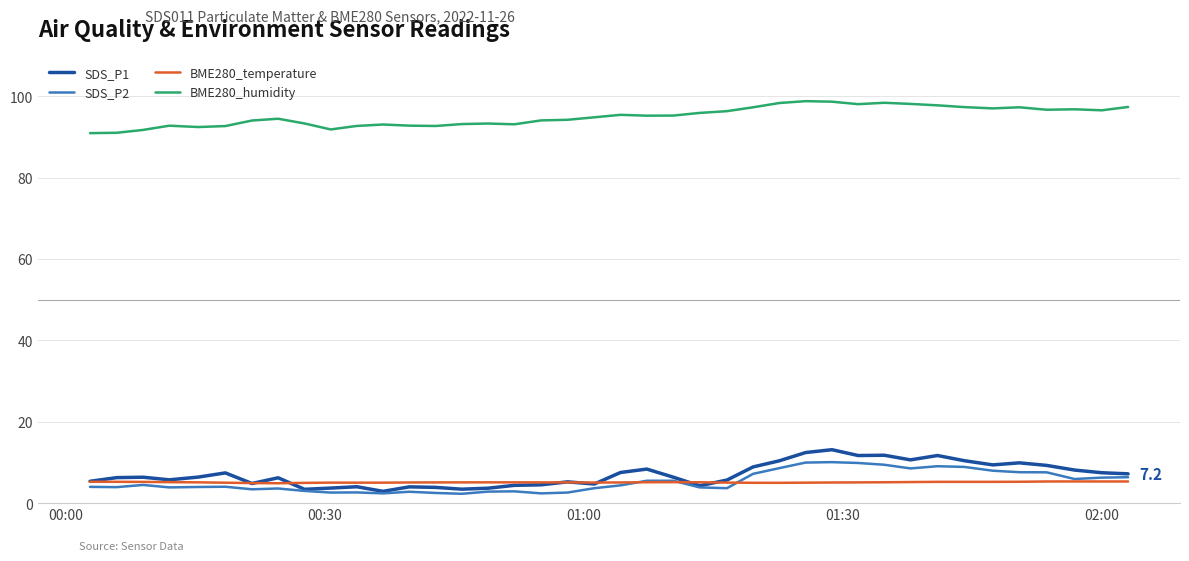

What is the greatest value displayed?

98.8